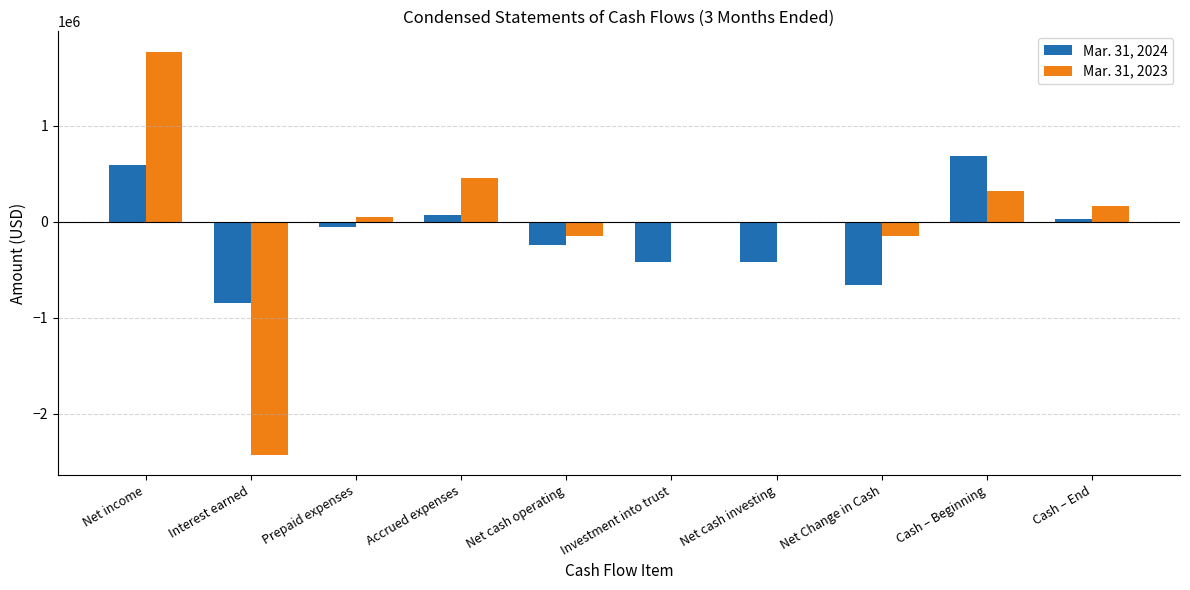

What is the sum of all Mar. 31, 2024 values?

-1269564